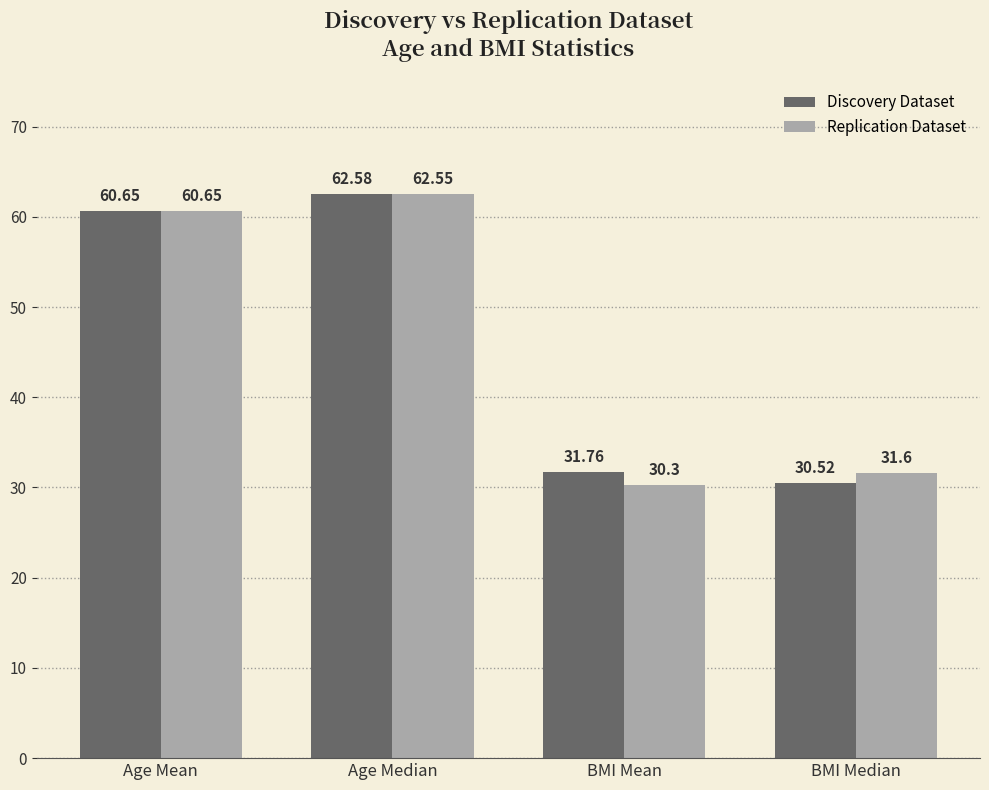

How many data points in Replication Dataset are above 60?

2